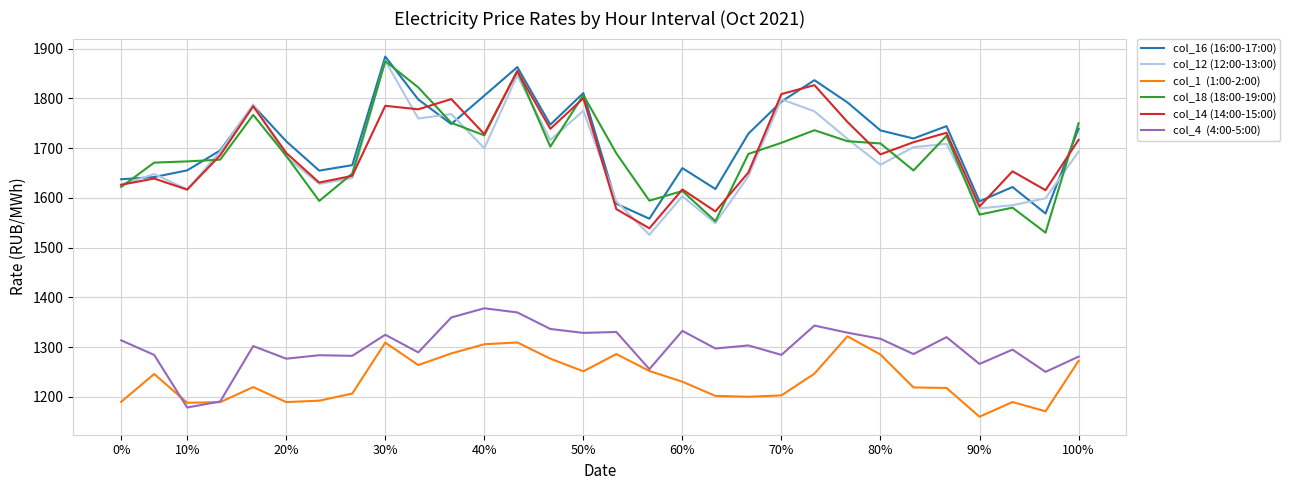

What is the minimum value shown in the chart?

1160.0